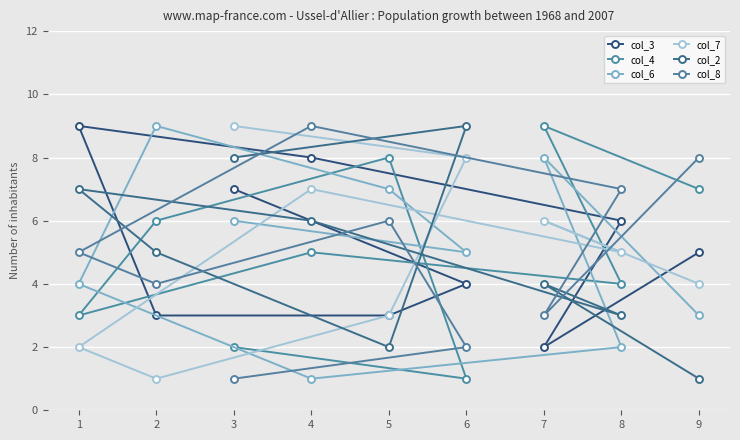

Reading right to left, transcribe all the data shown in this chart.

col_3: 9=5	8=6	7=2	6=4	5=3	4=8	3=7	2=3	1=9
col_4: 9=7	8=4	7=9	6=1	5=8	4=5	3=2	2=6	1=3
col_6: 9=3	8=2	7=8	6=5	5=7	4=1	3=6	2=9	1=4
col_7: 9=4	8=5	7=6	6=8	5=3	4=7	3=9	2=1	1=2
col_2: 9=1	8=3	7=4	6=9	5=2	4=6	3=8	2=5	1=7
col_8: 9=8	8=7	7=3	6=2	5=6	4=9	3=1	2=4	1=5